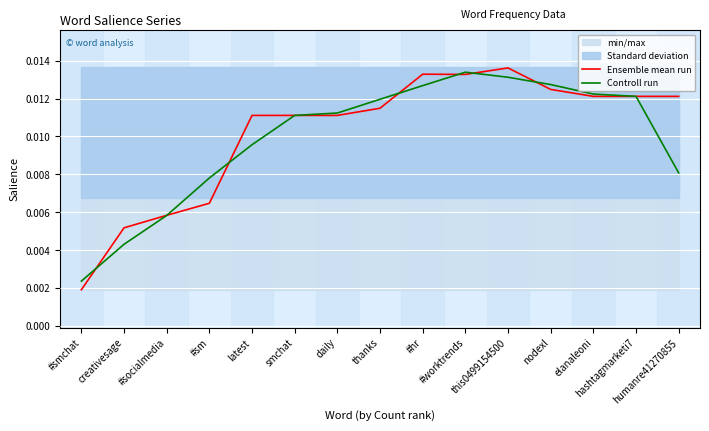

Reading left to right, extract all data points from this chart.

Ensemble mean run: #smchat=0.0	creativesage=0.0	#socialmedia=0.0	#sm=0.0	latest=0.0	smchat=0.0	daily=0.0	thanks=0.0	#hr=0.0	#worktrends=0.0	this0499154500=0.0	nodexl=0.0	elanaleoni=0.0	hashtagmarketi7=0.0	humanre41270855=0.0
Controll run: #smchat=0.0	creativesage=0.0	#socialmedia=0.0	#sm=0.0	latest=0.0	smchat=0.0	daily=0.0	thanks=0.0	#hr=0.0	#worktrends=0.0	this0499154500=0.0	nodexl=0.0	elanaleoni=0.0	hashtagmarketi7=0.0	humanre41270855=0.0